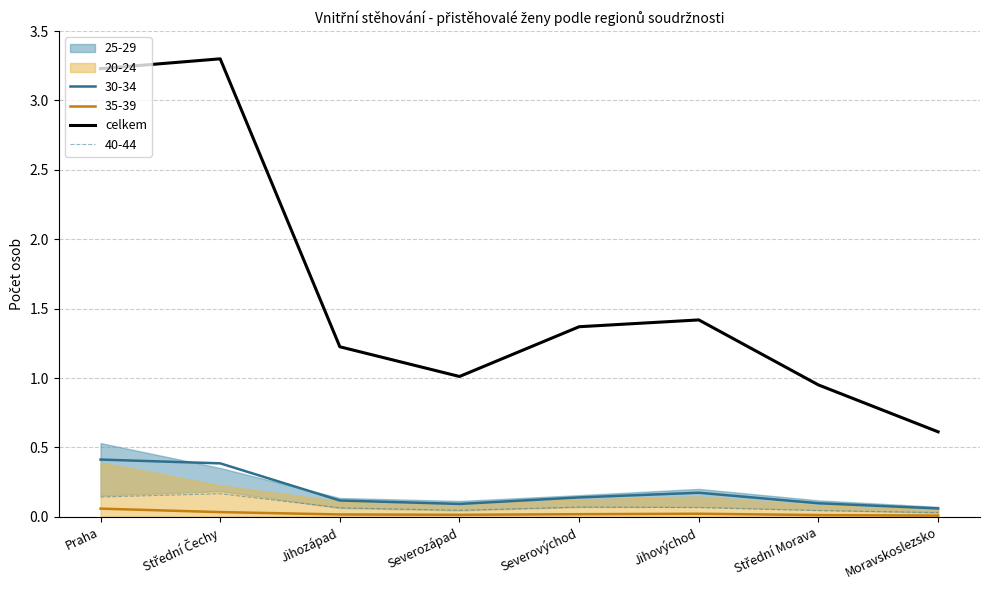

Where is the data nearest to the value 1?

Severozápad